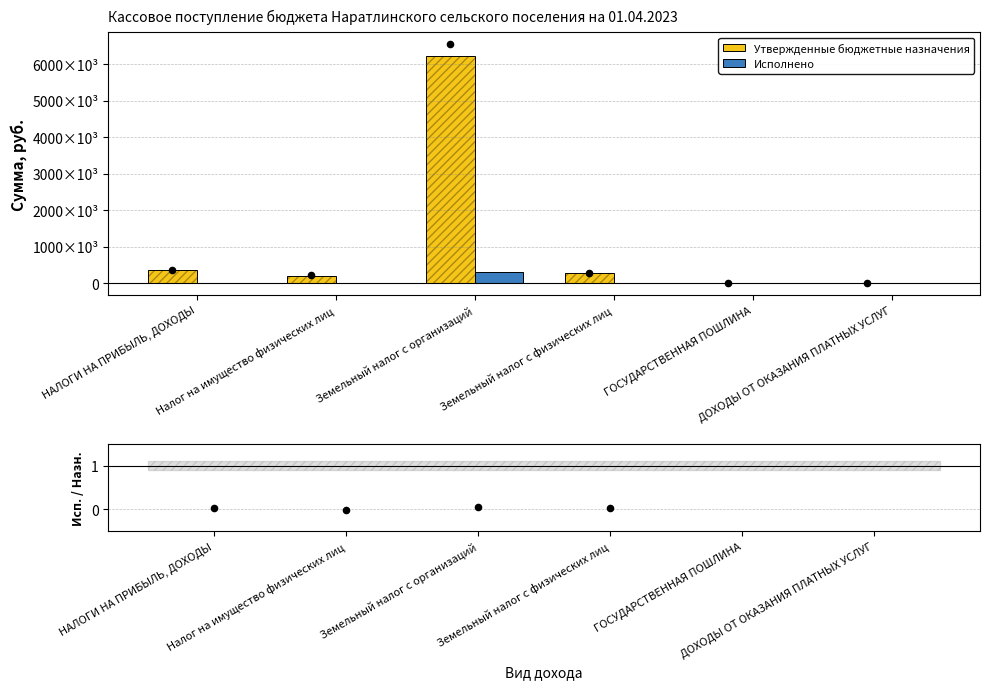

At how many categories does at least one series exceed 6020379?

1